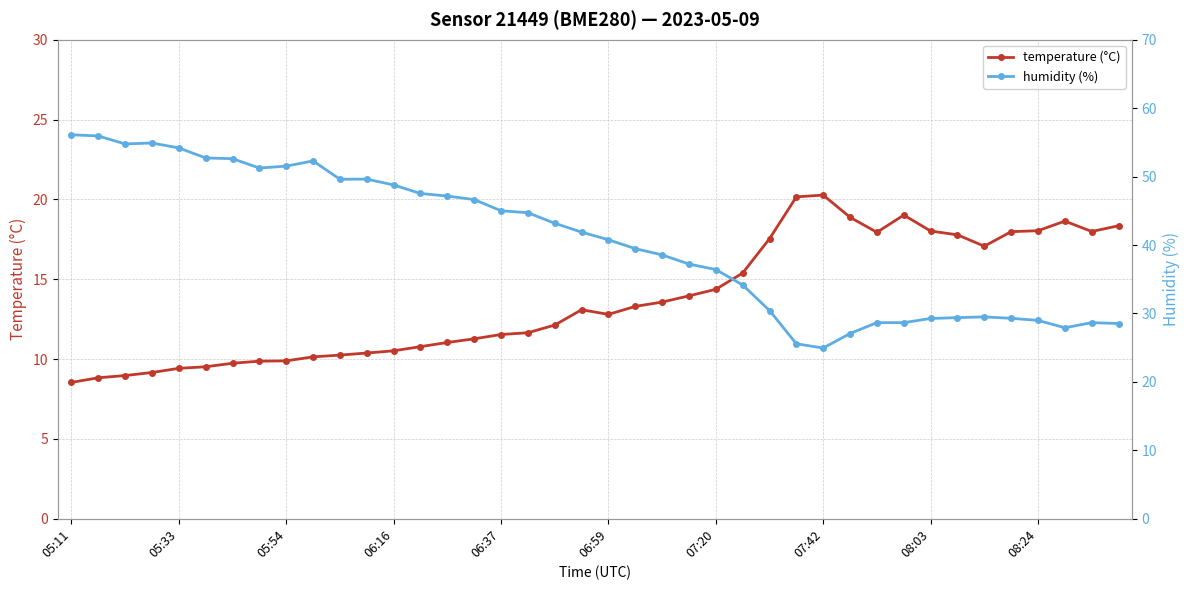

Where does the humidity (%) series first go above 41?

05:11